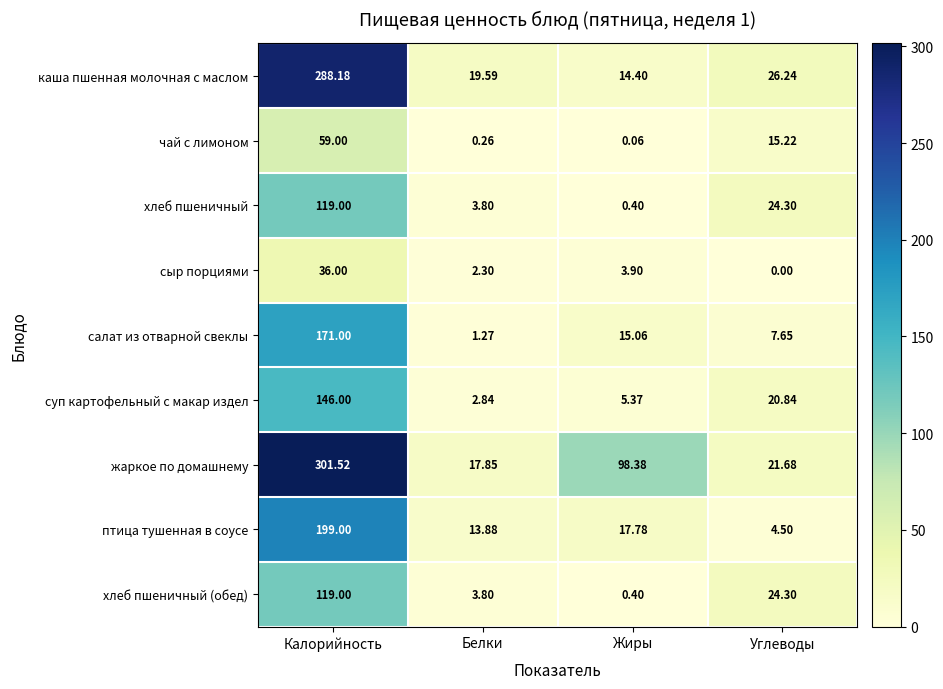

At which category is the sum across all series the highest?

Калорийность